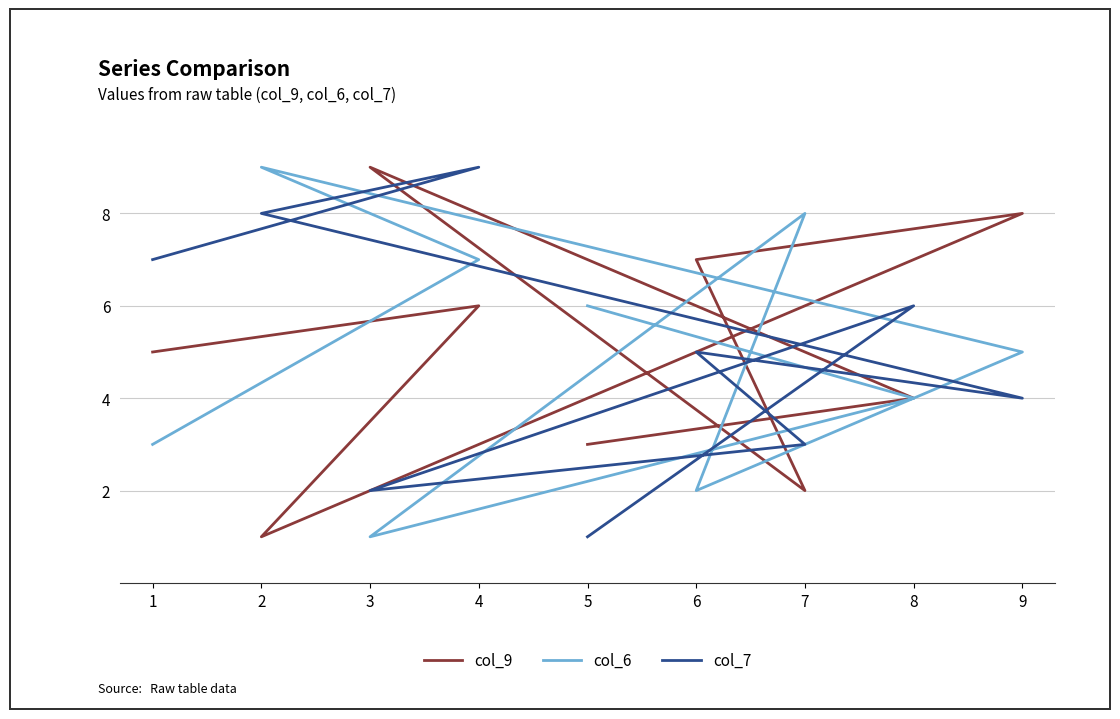

Is it true that col_7 equals 7 at 1?

True